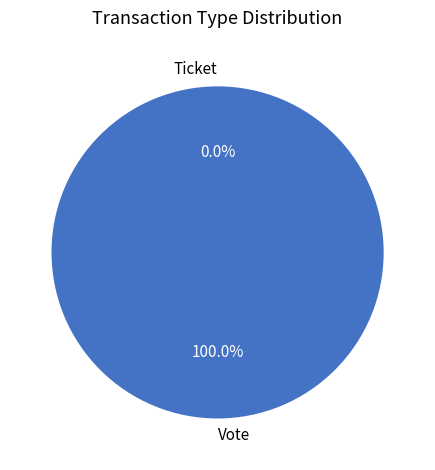

True or false: Vote accounts for 100% of the total.

True